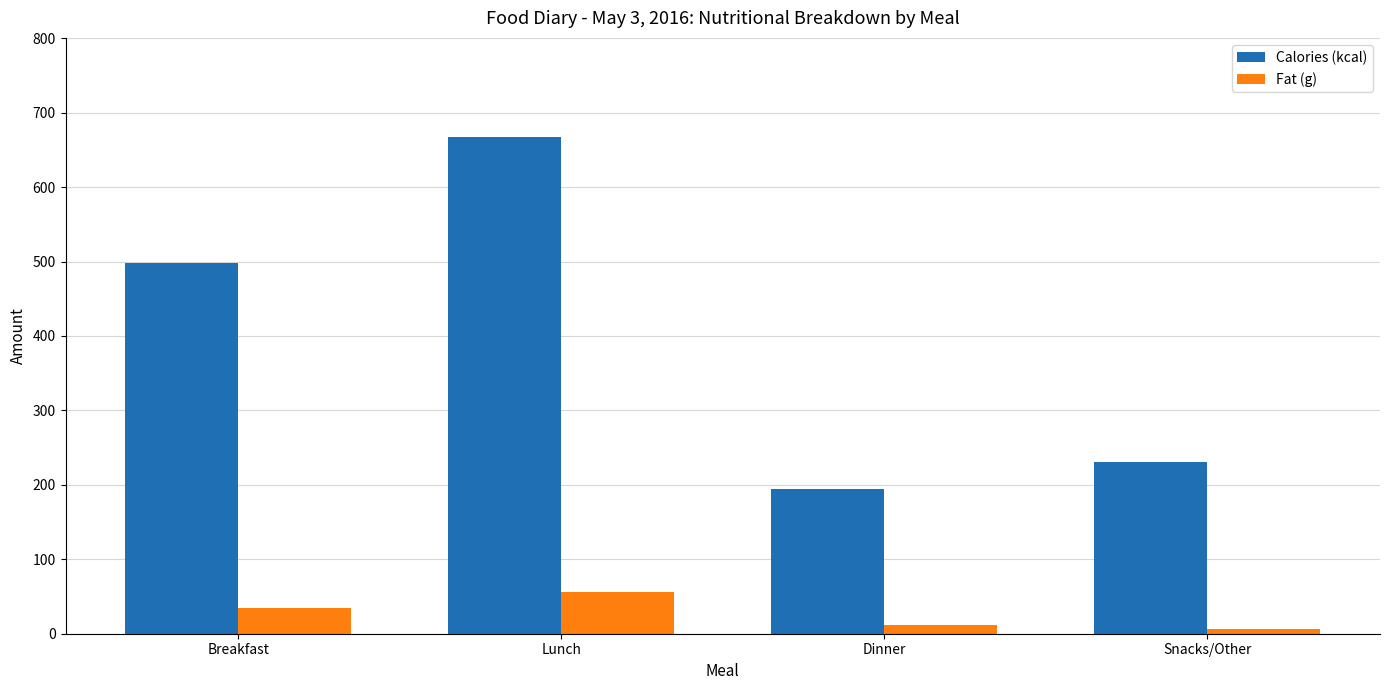

The Calories (kcal) series shows 195.0 at Dinner. True or false?

True